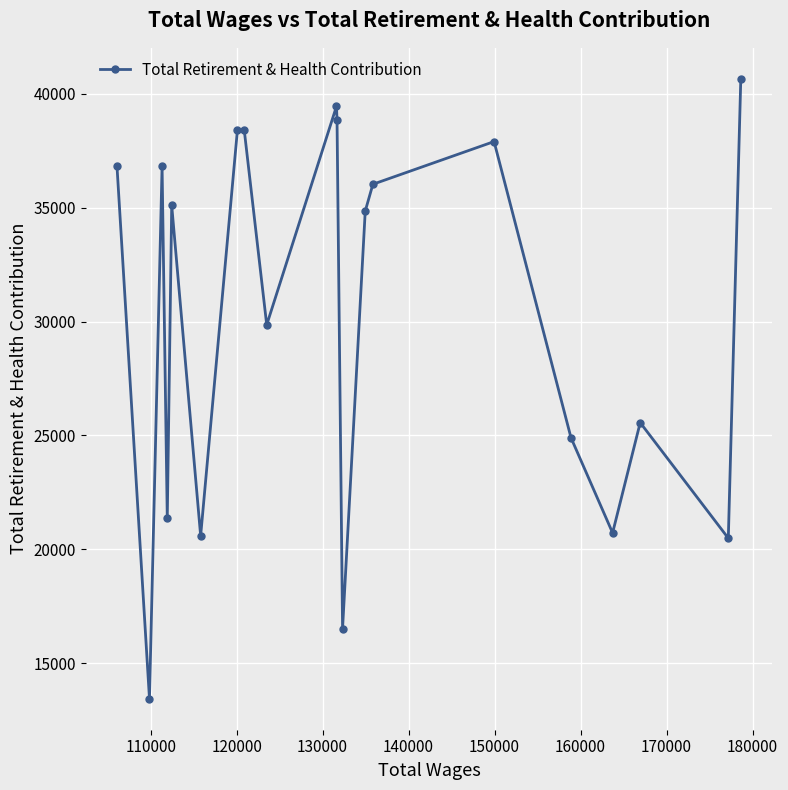

What is the minimum value shown in the chart?

13445